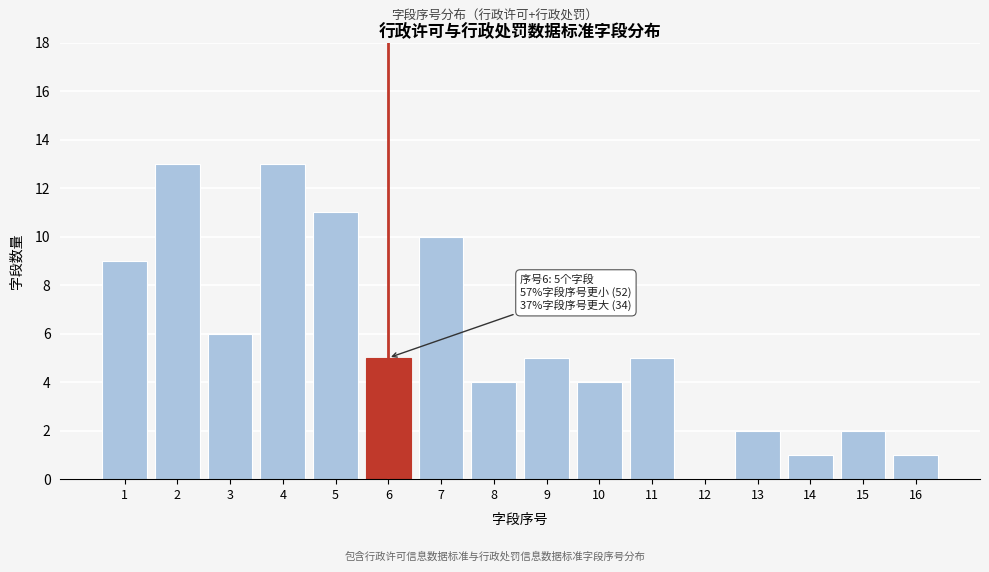

Reading left to right, list all the values displayed in this chart.

1=9	2=13	3=6	4=13	5=11	6=5	7=10	8=4	9=5	10=4	11=5	12=0	13=2	14=1	15=2	16=1